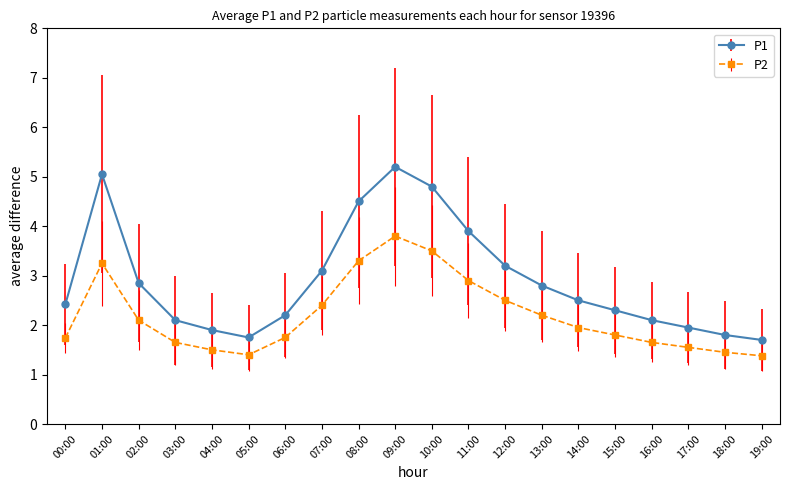

Count the number of categories in the chart.

20